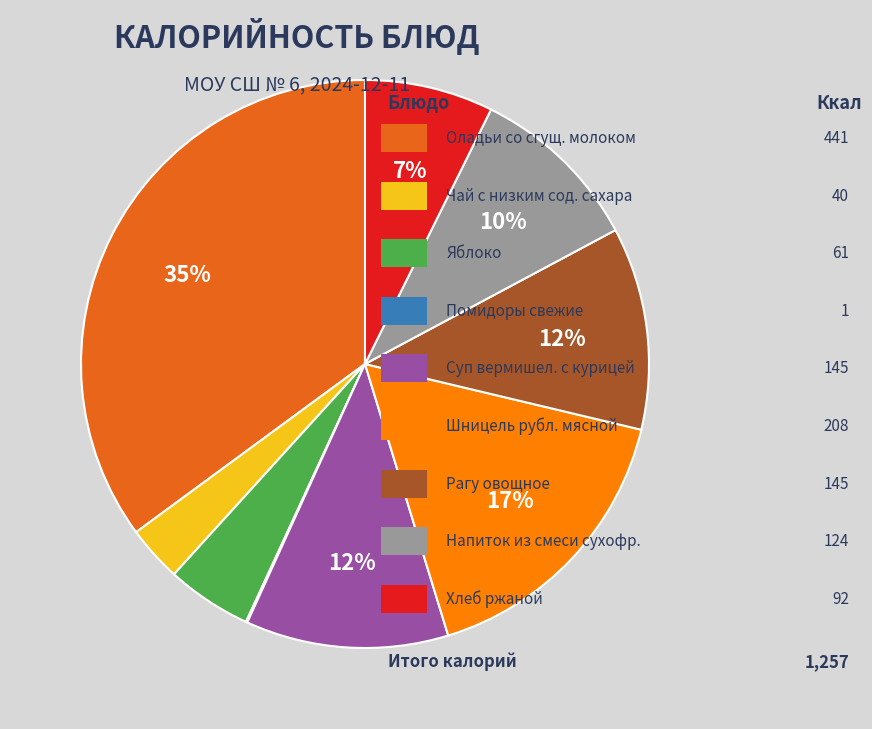

To the nearest percent, what is the average slice percentage?

11%